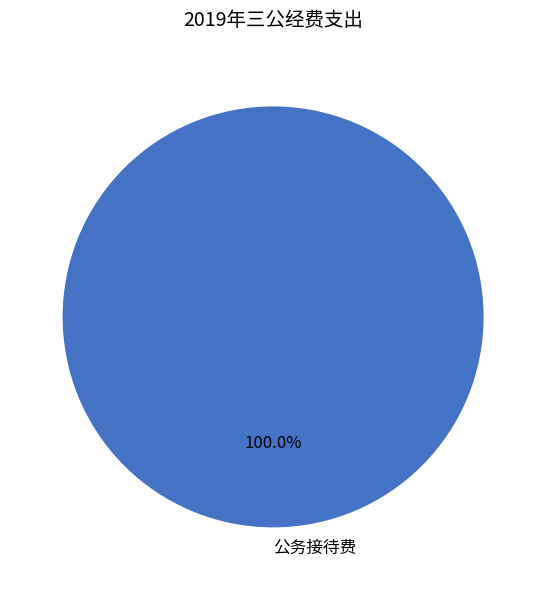

How many segments does this pie chart have?

1